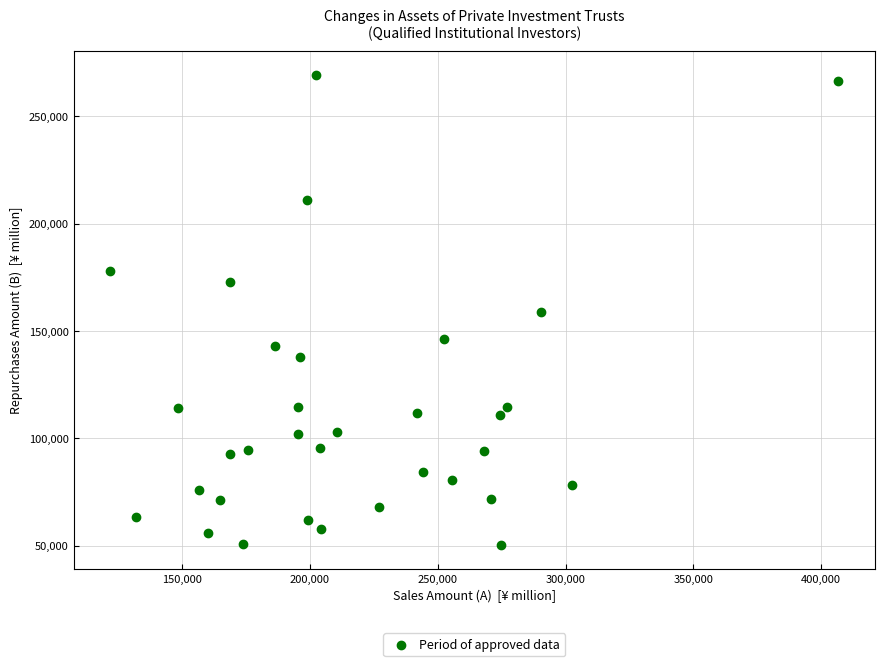

What is the range of Y values (max minus min)?

219292